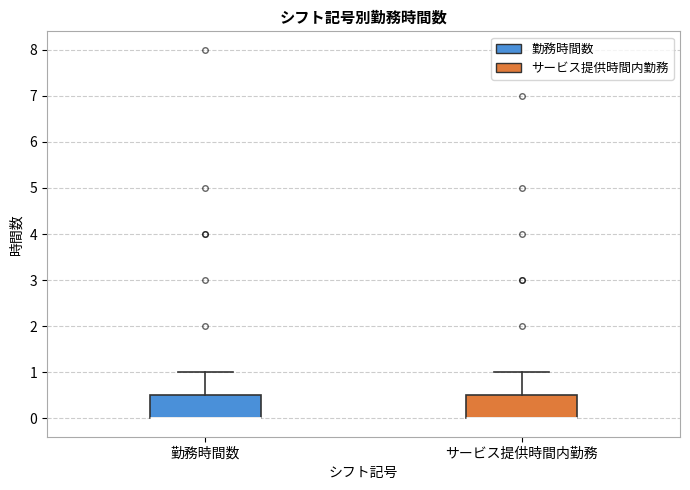

Where does the upper whisker of the box for サービス提供時間内勤務 end on the y-axis? The values are not printed on the chart, so give them approximately, as read against the axis.

1.0